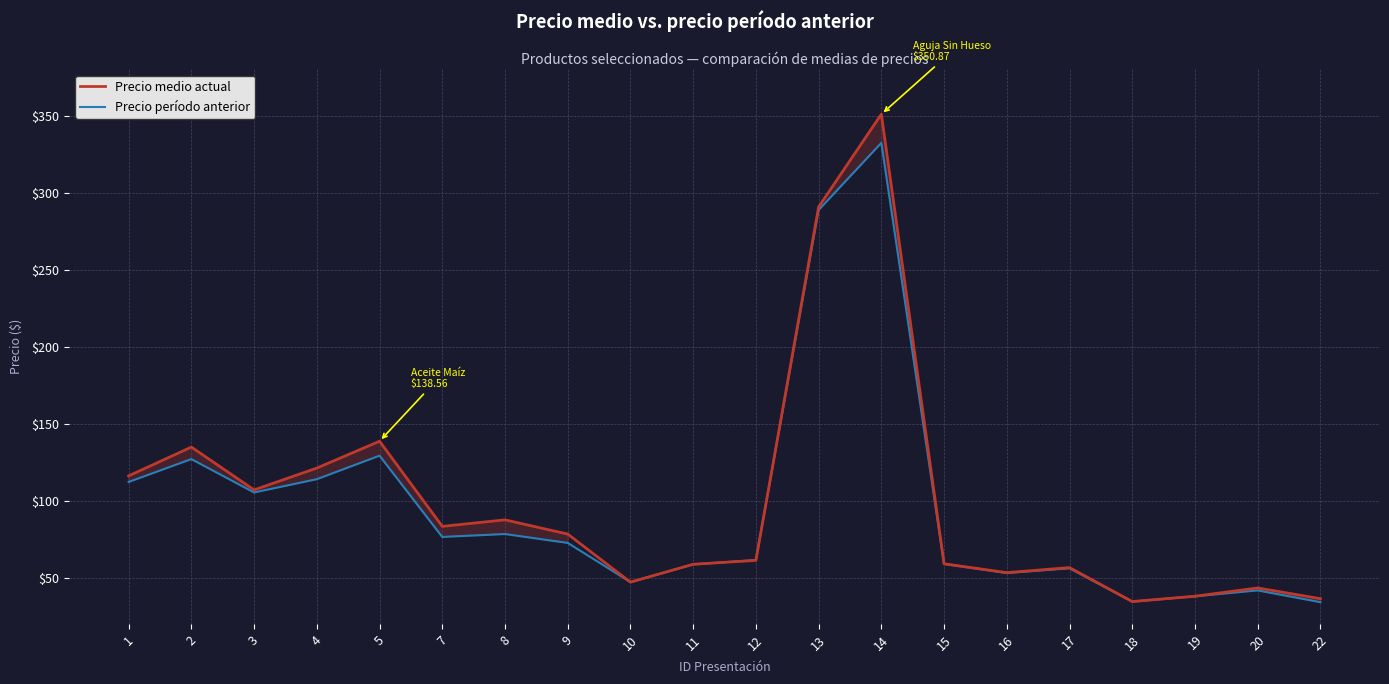

The value of Precio medio actual at 20 is 43.3. True or false?

True